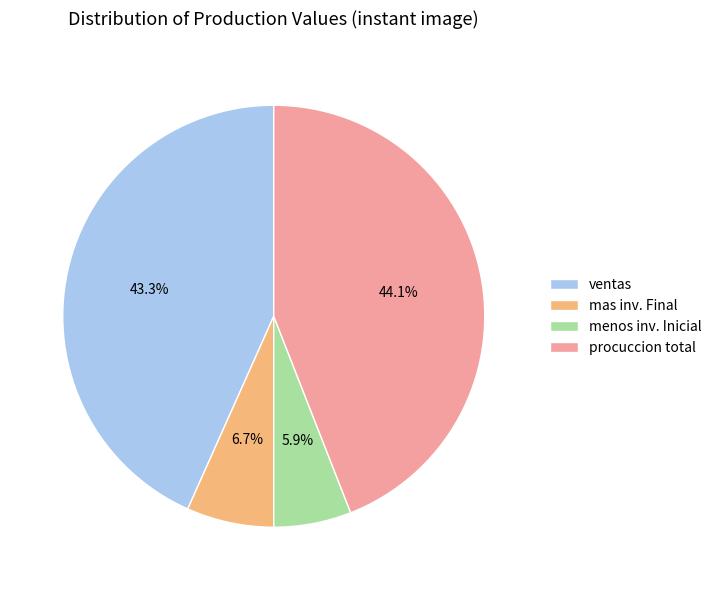

Is it true that ventas is 36% of the pie?

False